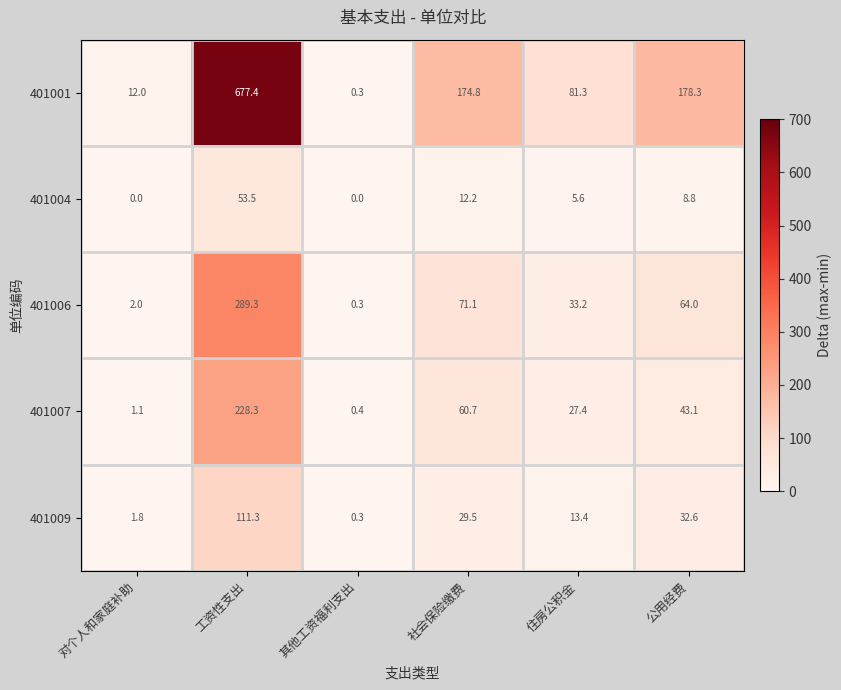

True or false: 401006 has a value of 2.0 at 对个人和家庭补助.

True